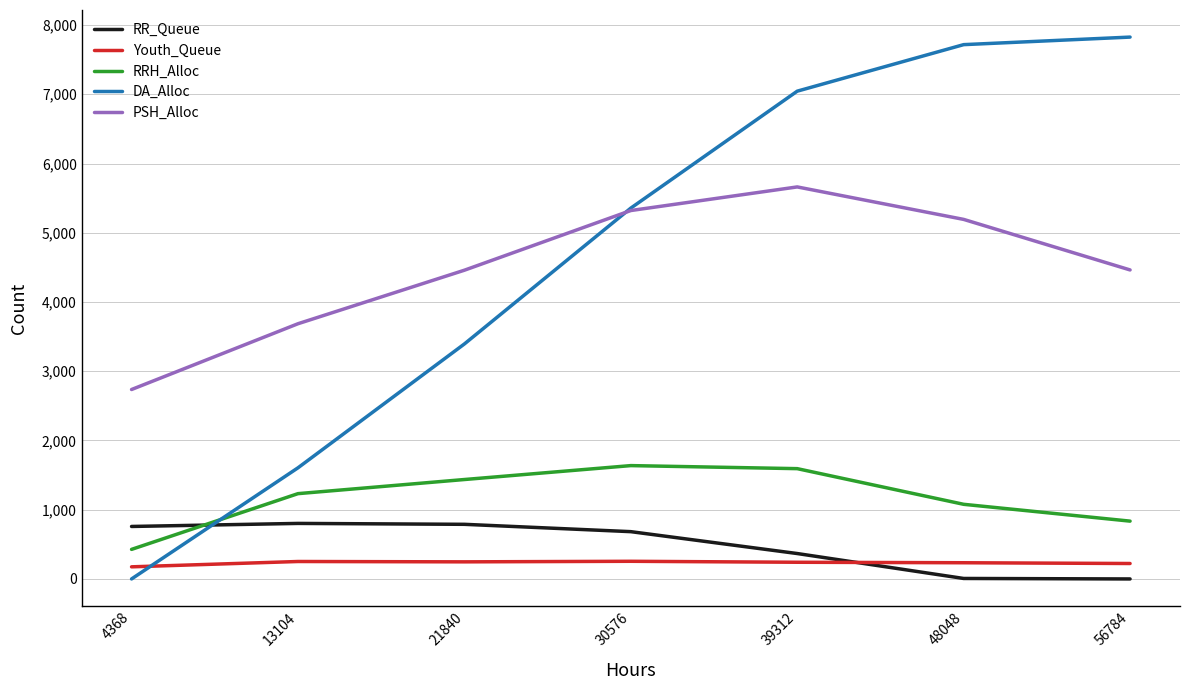

How many distinct data groups are displayed?

5